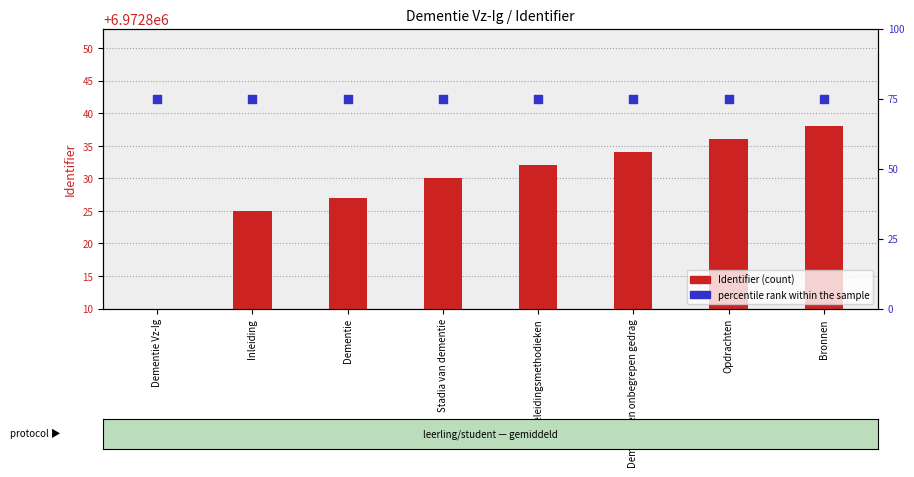

At how many categories does at least one series exceed 5861935?

7